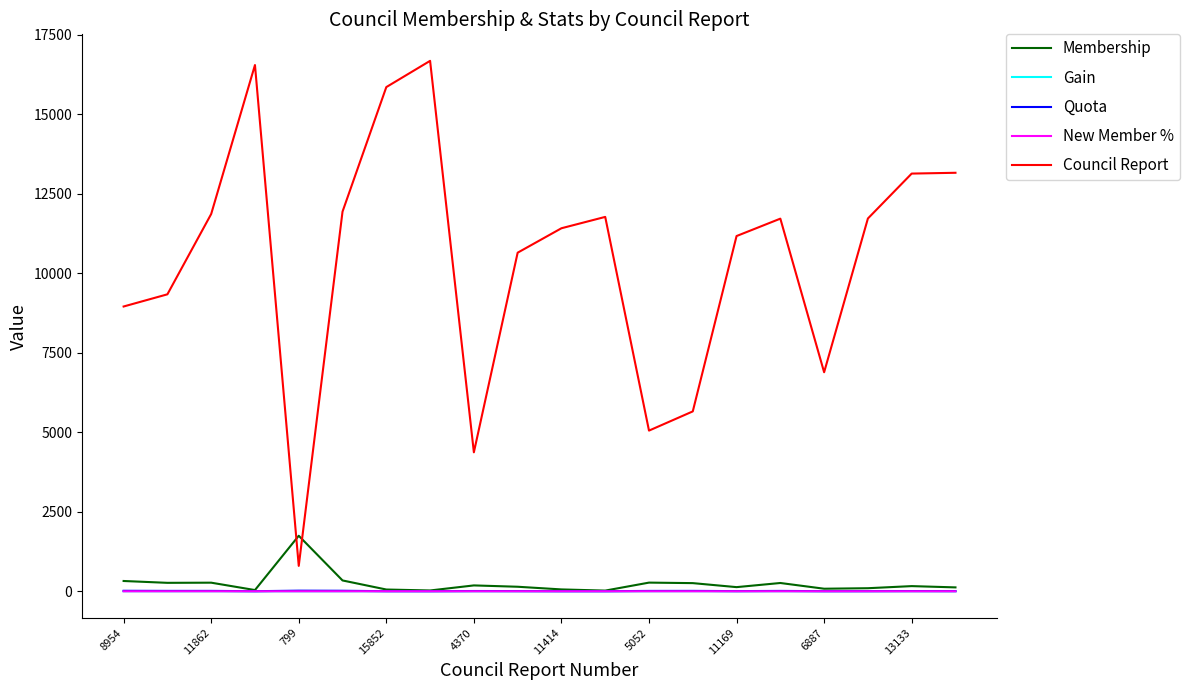

Which series has the largest total across all categories?

Council Report